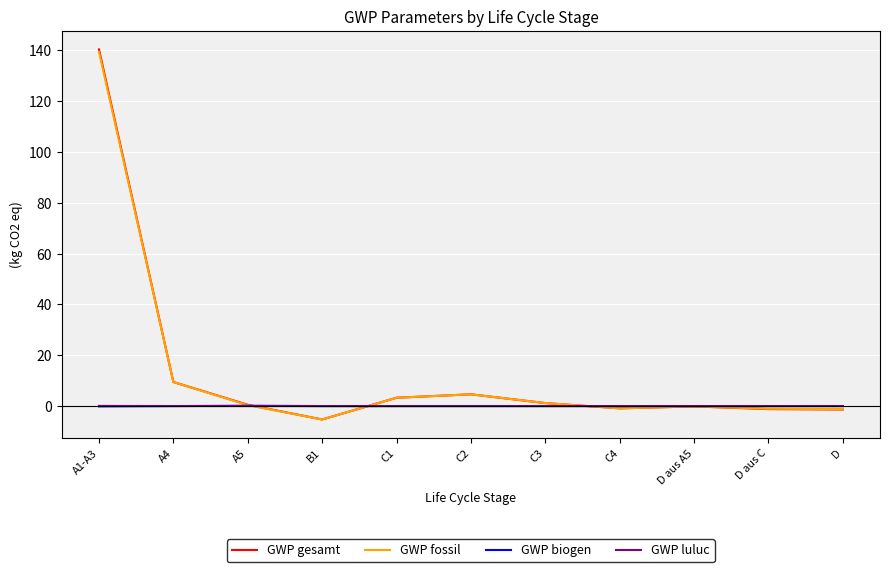

At which label is GWP fossil closest to 67?

A4